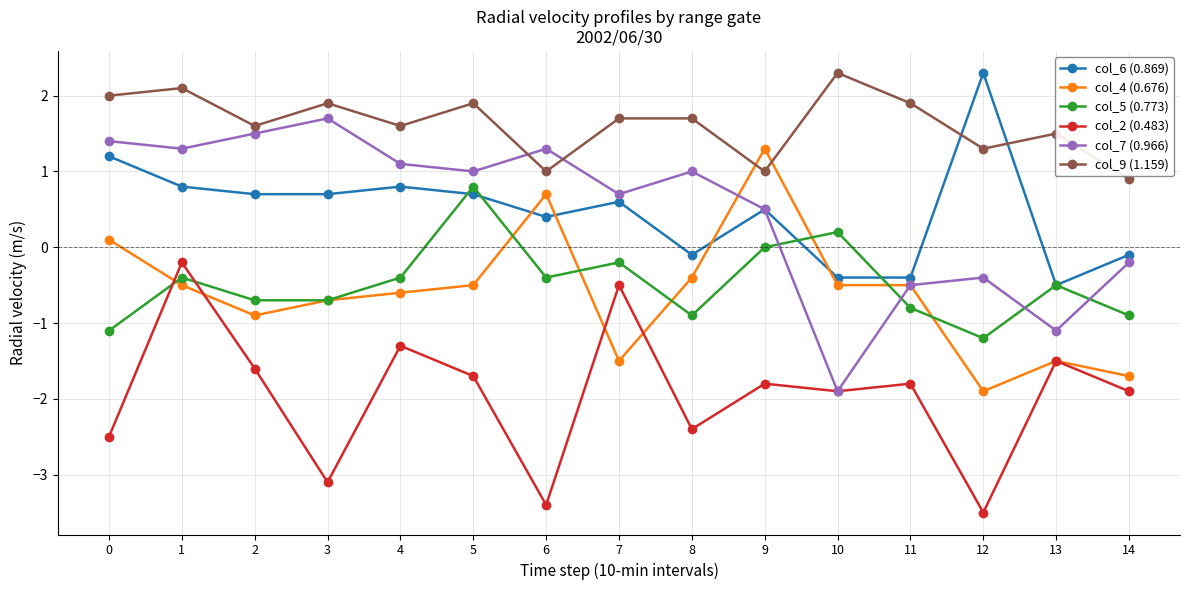

How many lines are shown in the chart?

6